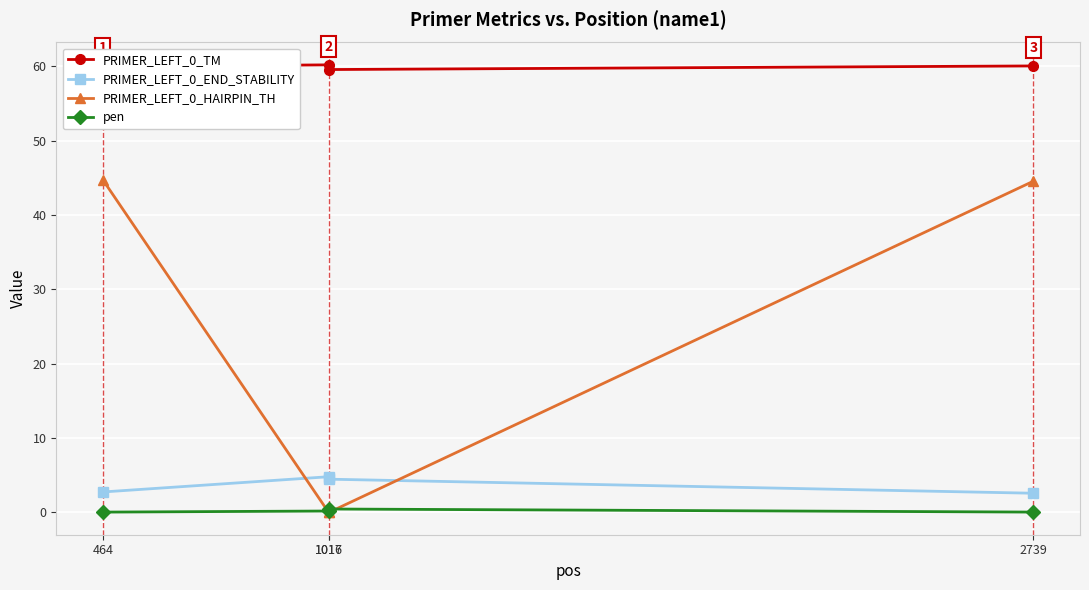

True or false: pen has more than 2 points higher than both neighbors.

False